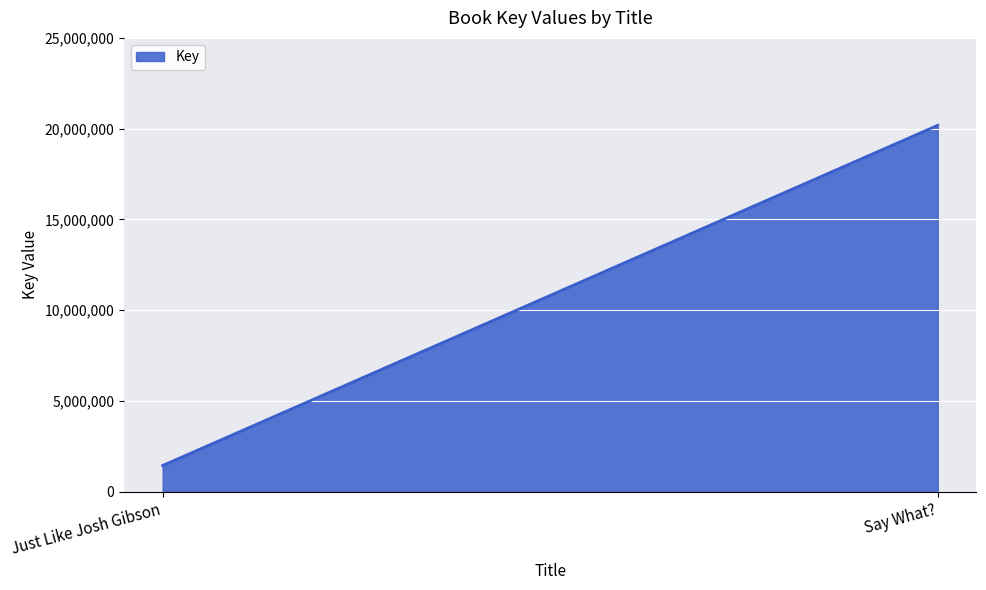

What is the sum of the values at Say What? and Just Like Josh Gibson?

21620725